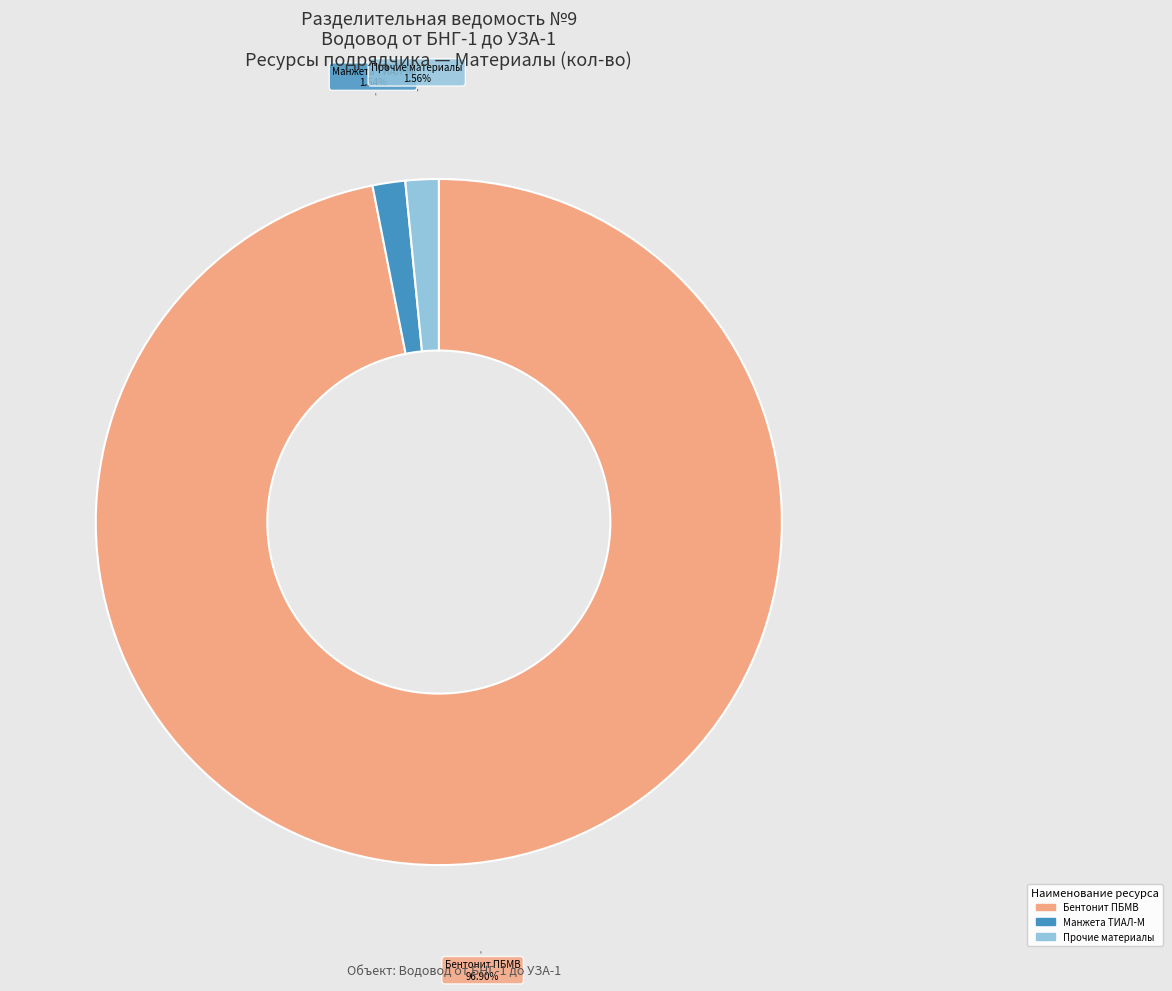

Is there a majority slice in this chart?

Yes